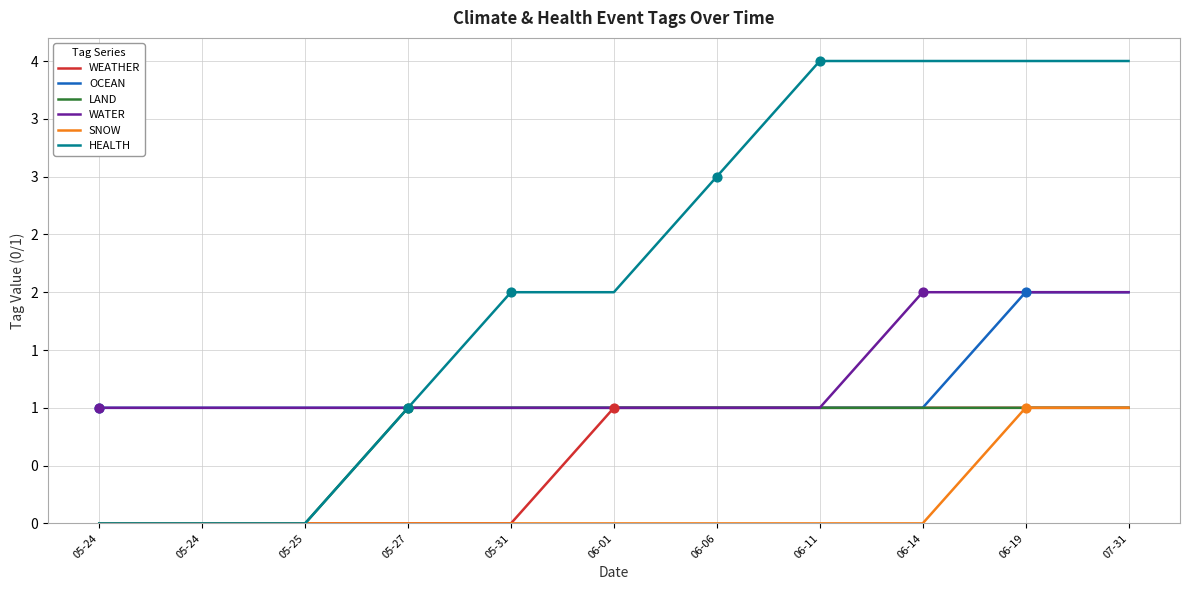

What are all the series names shown in the legend?

WEATHER, OCEAN, LAND, WATER, SNOW, HEALTH